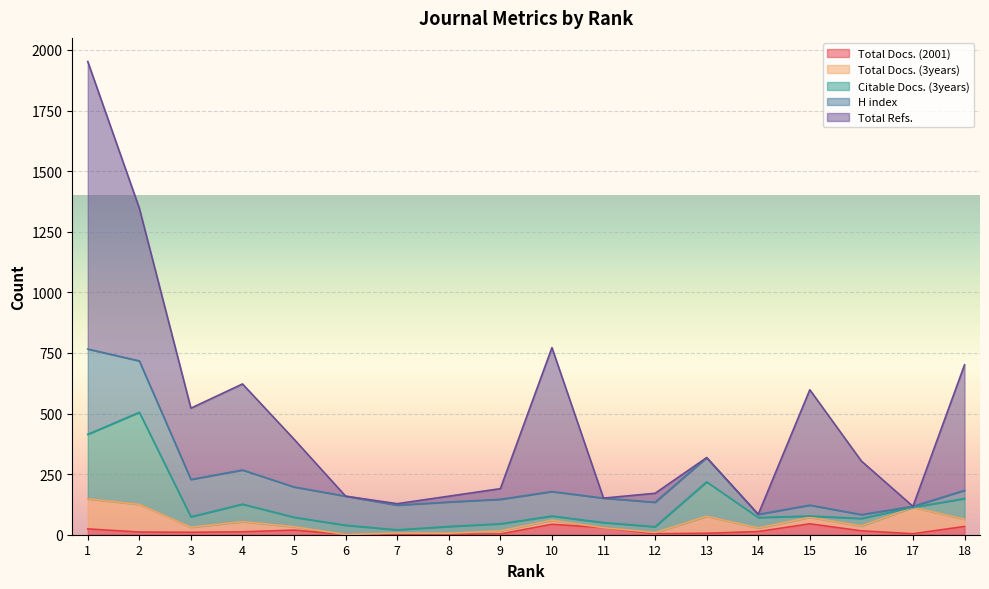

What is the difference between the maximum and second lowest values in the Citable Docs. (3years) series?

375